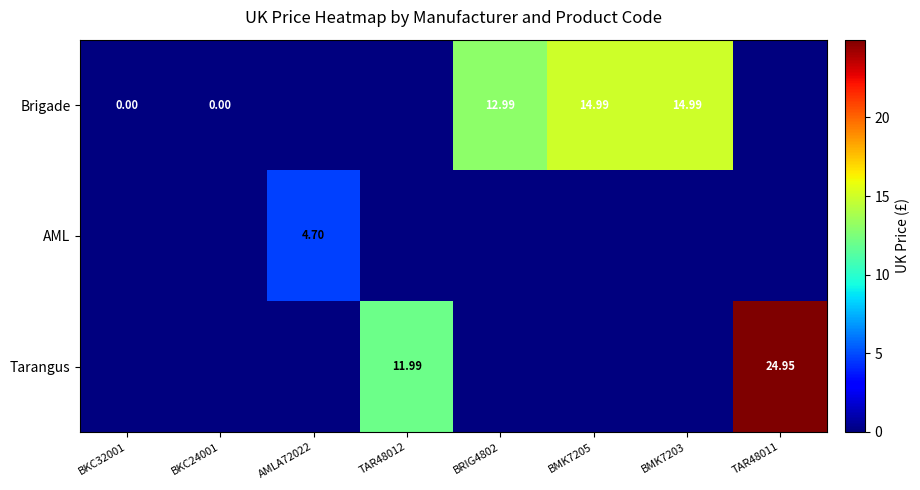

At how many categories does at least one series exceed 7?

5